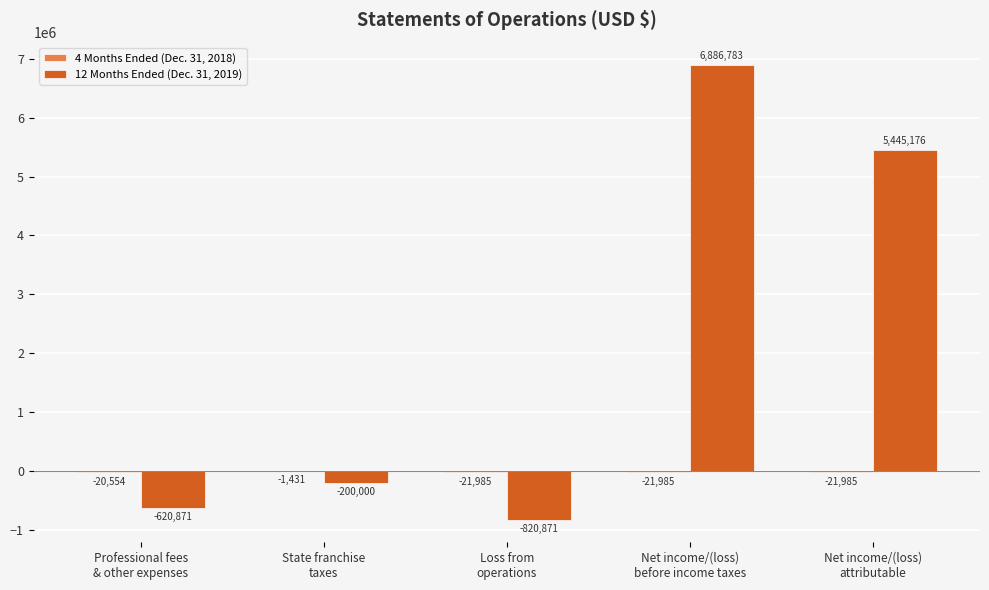

What is the highest value of the 12 Months Ended (Dec. 31, 2019) series?

6886783